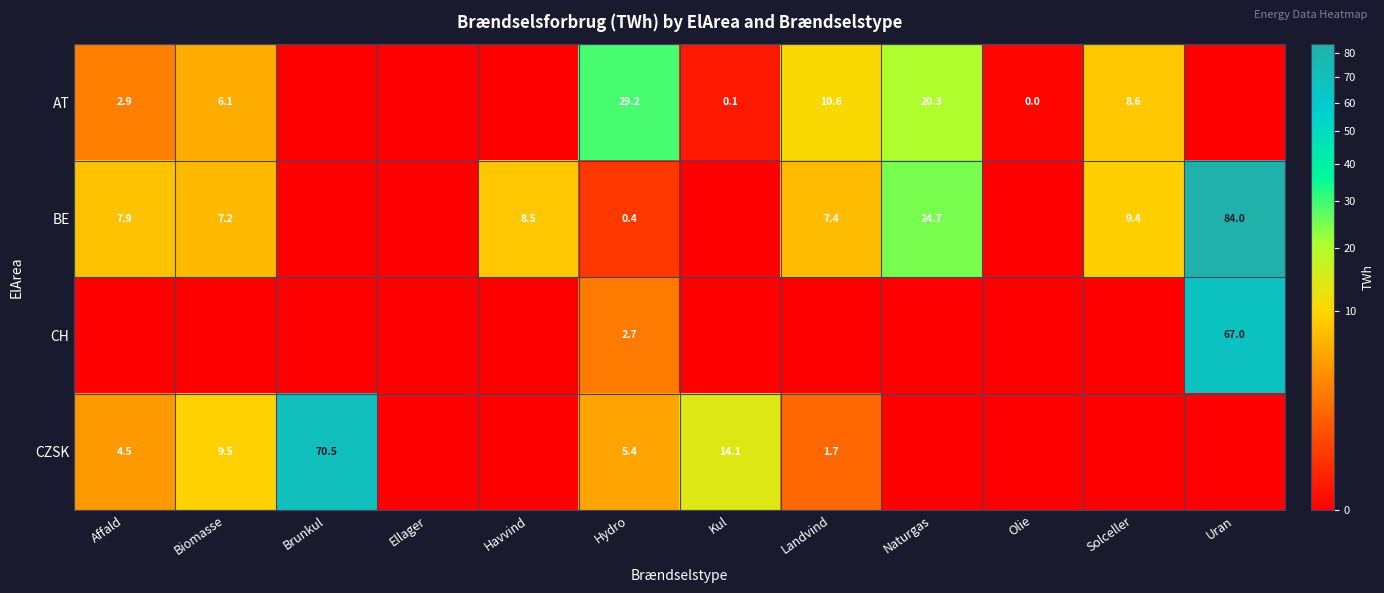

The CZSK series shows 14.1 at Kul. True or false?

True